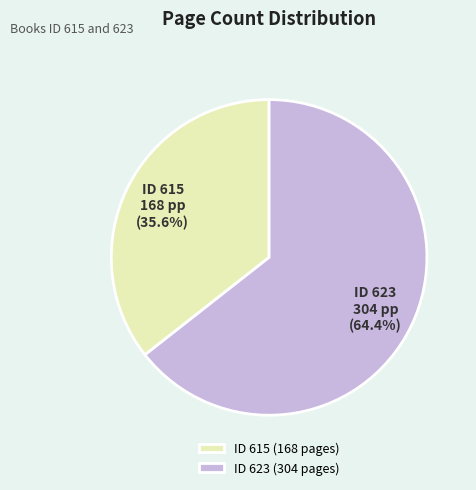

Which has a higher value, ID 623 (304 pages) or ID 615 (168 pages)?

ID 623 (304 pages)